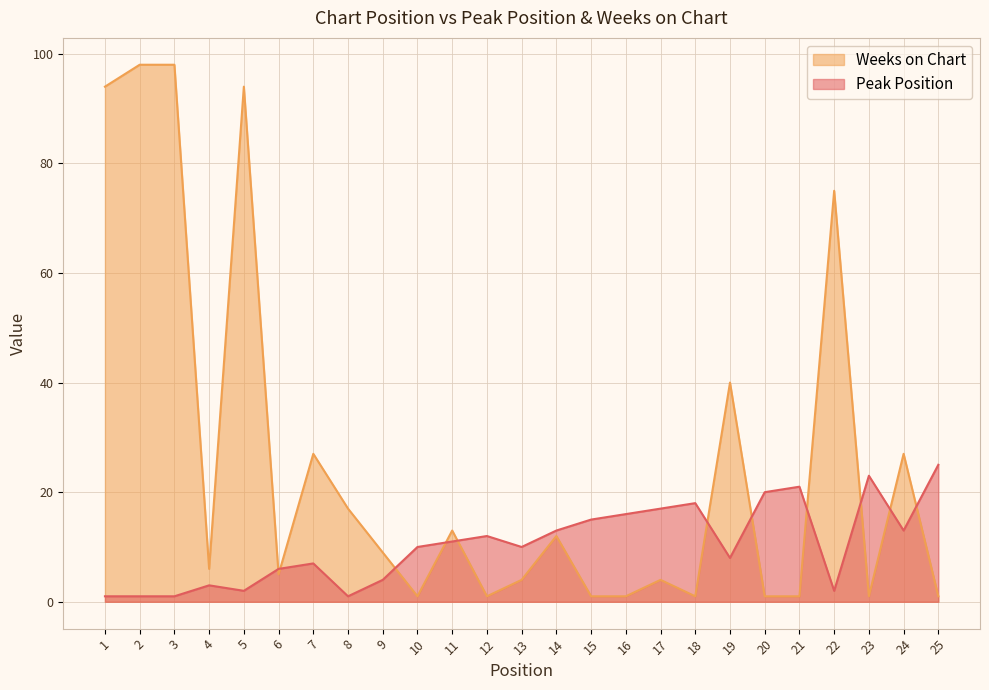

True or false: Peak Position has more than 0 points higher than both neighbors.

True